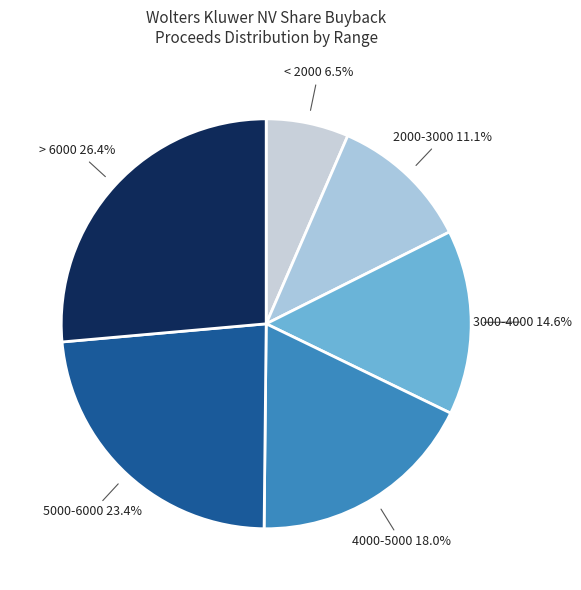

How many slices are in this pie chart?

6